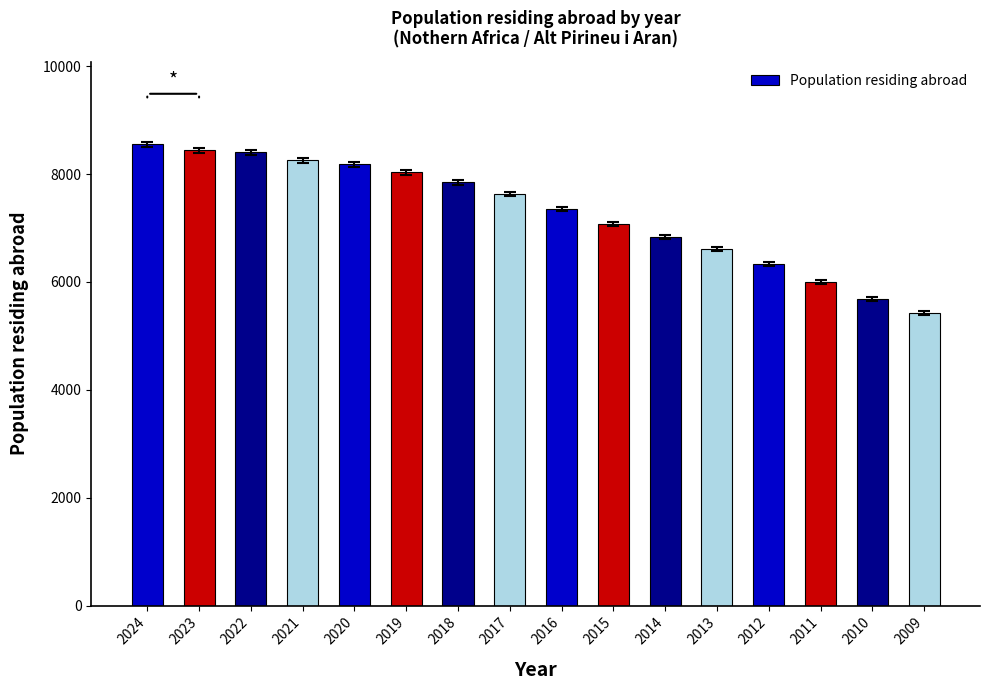

What is the value of the 10th bar from the left?

7069